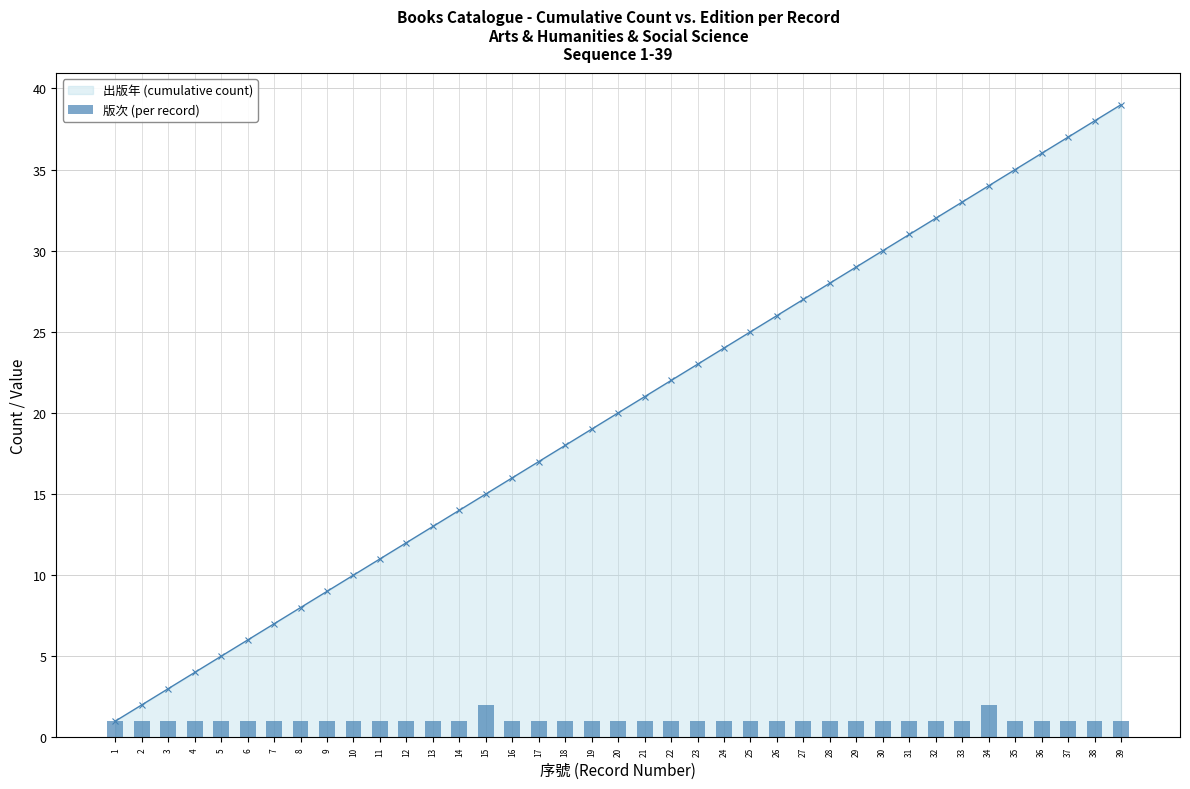

Rank the categories by 出版年 (cumulative count) value from lowest to highest.

1, 2, 3, 4, 5, 6, 7, 8, 9, 10, 11, 12, 13, 14, 15, 16, 17, 18, 19, 20, 21, 22, 23, 24, 25, 26, 27, 28, 29, 30, 31, 32, 33, 34, 35, 36, 37, 38, 39